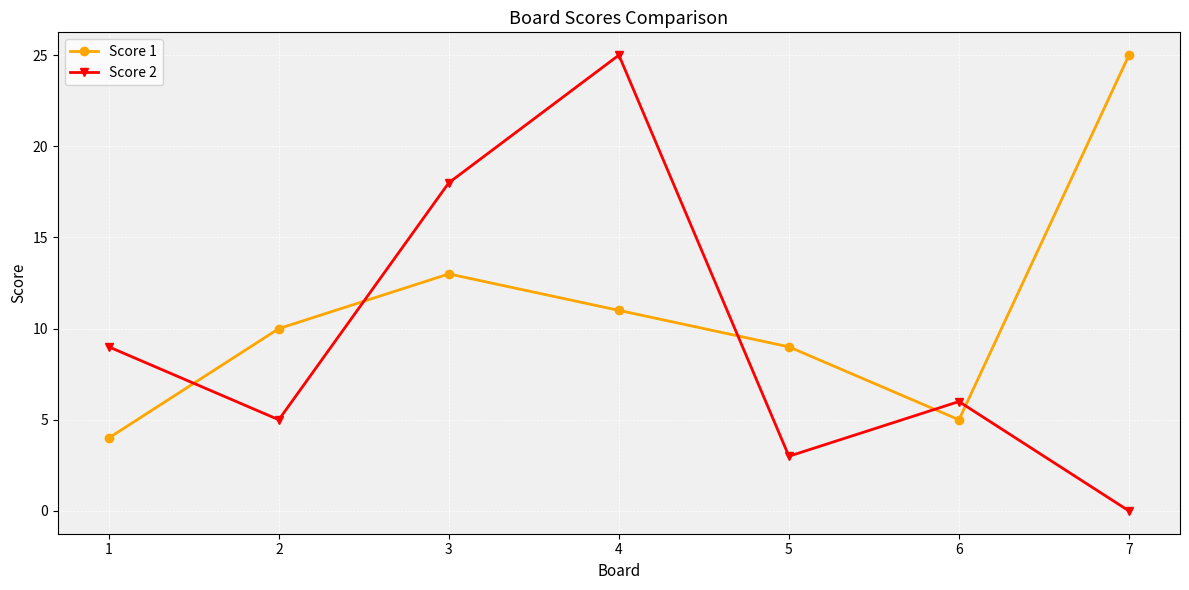

What is the difference between the highest and lowest values at 7?

25